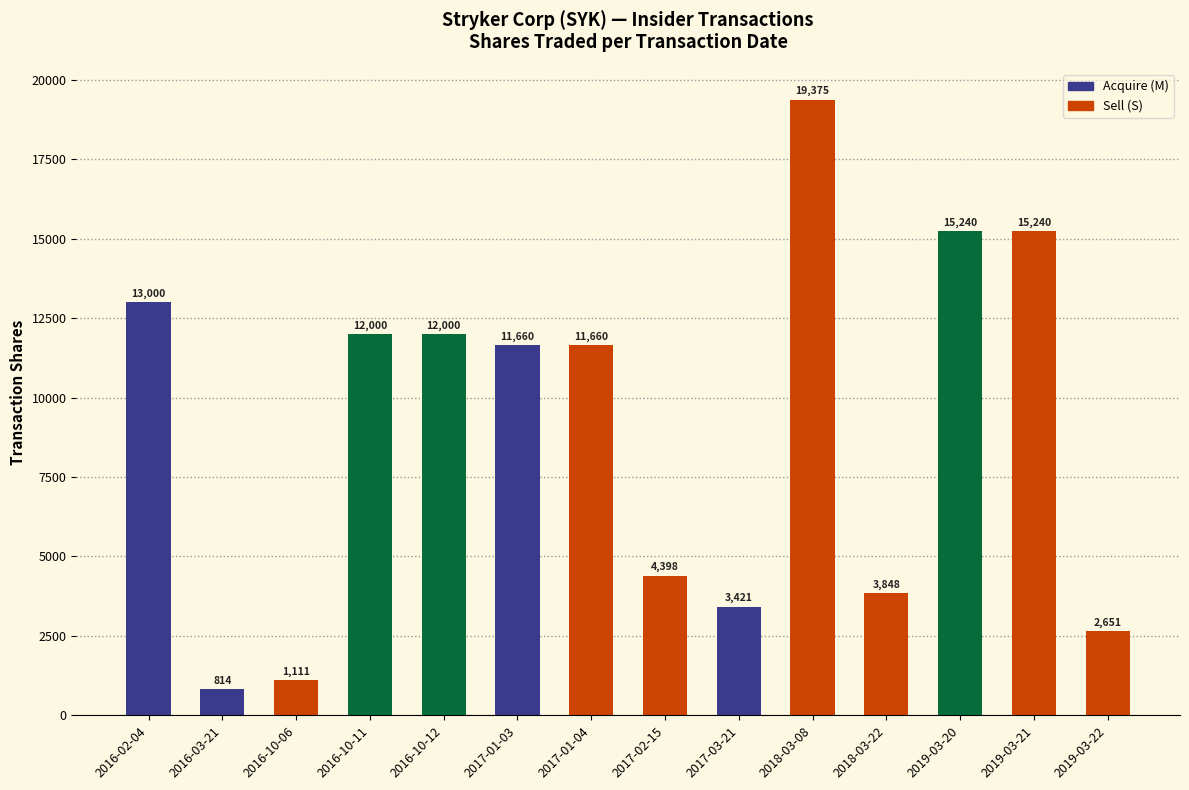

Read the value at 2016-10-06, to the nearest 100.

1100